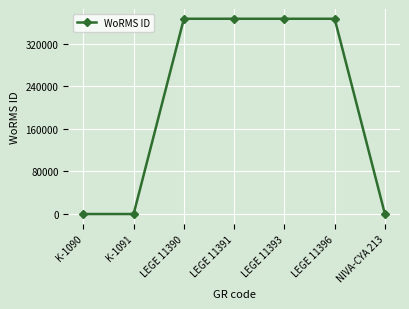

What is the label of the 3rd point from the right?

LEGE 11393